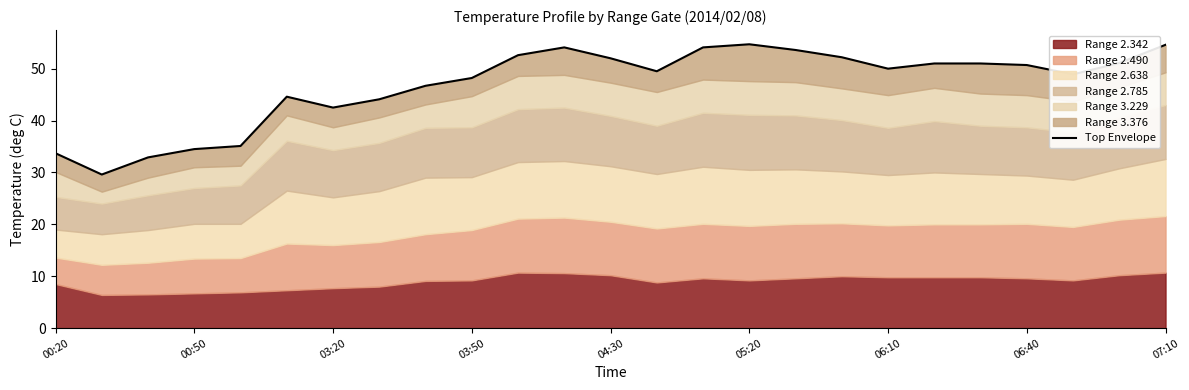

Rank the categories by value from highest to lowest.

15, 24, 14, 11, 16, 10, 17, 12, 23, 19, 20, 21, 18, 13, 22, 9, 07:10, 05:20, 06:40, 06:10, 04:30, 03:50, 00:20, 03:20, 00:50